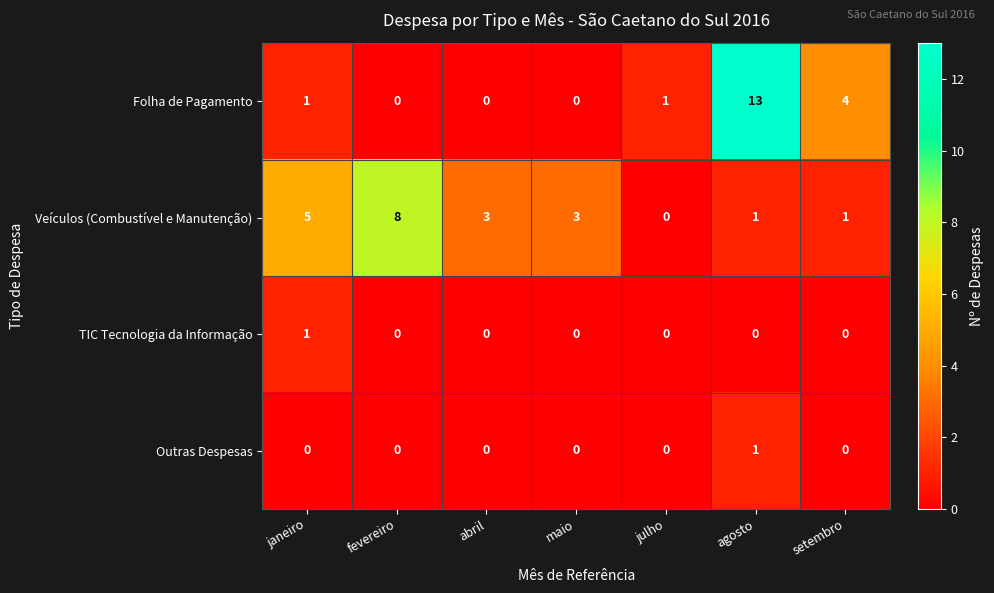

Reading right to left, list all the values displayed in this chart.

Folha de Pagamento: 4	13	1	0	0	0	1
Veículos (Combustível e Manutenção): 1	1	0	3	3	8	5
TIC Tecnologia da Informação: 0	0	0	0	0	0	1
Outras Despesas: 0	1	0	0	0	0	0